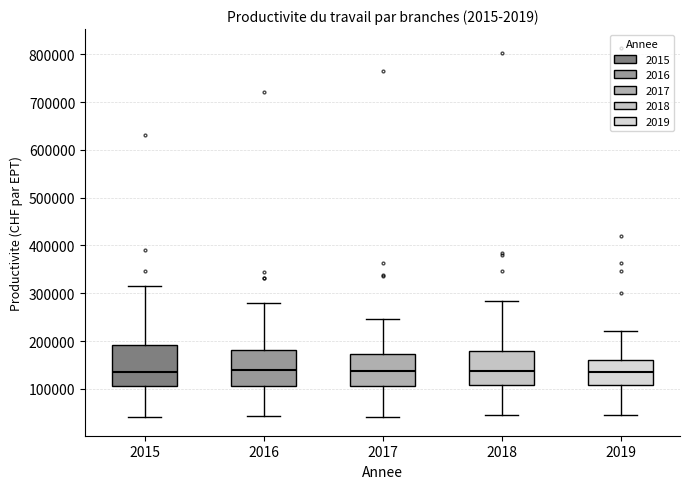

Reading left to right, transcribe this box plot: for each box, give where its median line is, the range the box spans, and where its two whiskers end, as read against the y-axis. The values are not printed on the chart, so give them approximately, as read against the axis.

2015: median 140000, box 110000 to 190000, whiskers 40000 to 310000
2016: median 140000, box 110000 to 180000, whiskers 40000 to 280000
2017: median 140000, box 110000 to 170000, whiskers 40000 to 250000
2018: median 140000, box 110000 to 180000, whiskers 40000 to 280000
2019: median 140000, box 110000 to 160000, whiskers 50000 to 220000